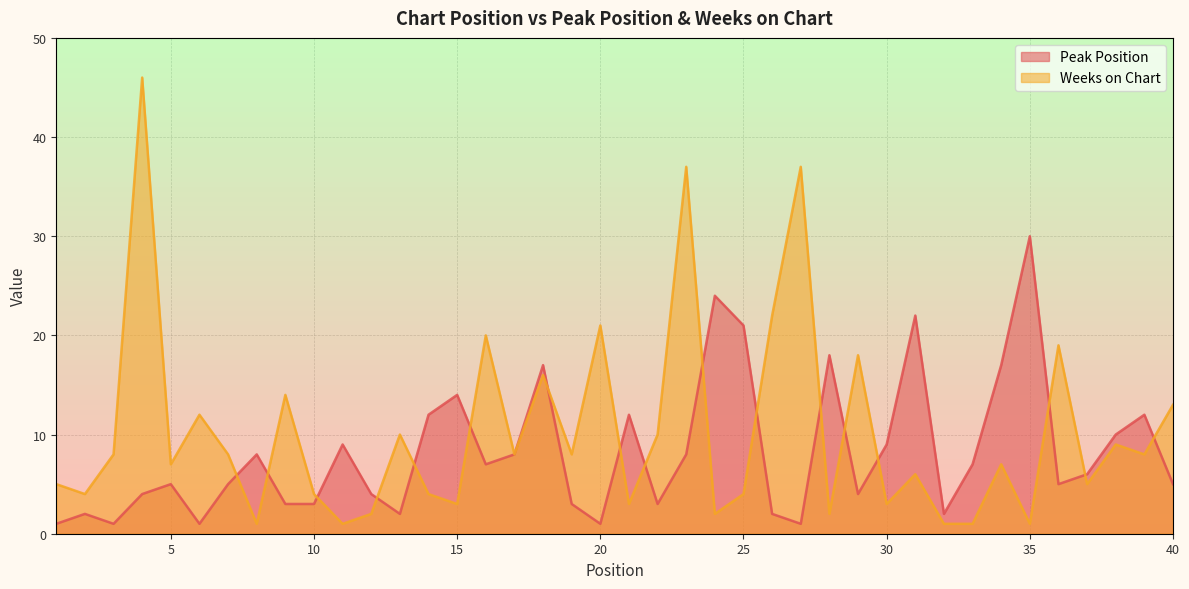

Which category has the highest value in the Weeks on Chart series?

4